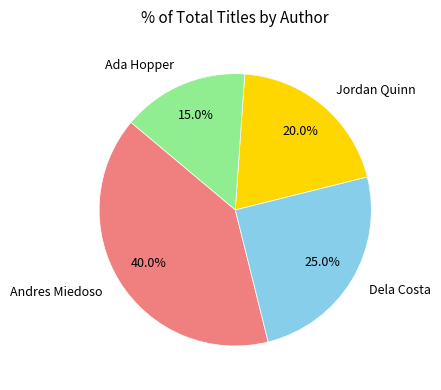

Which slice is the largest?

Andres Miedoso